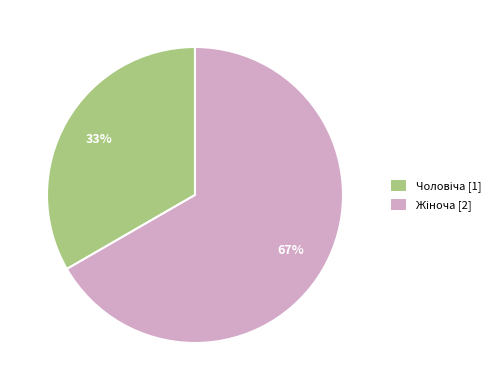

Is there a majority slice in this chart?

Yes